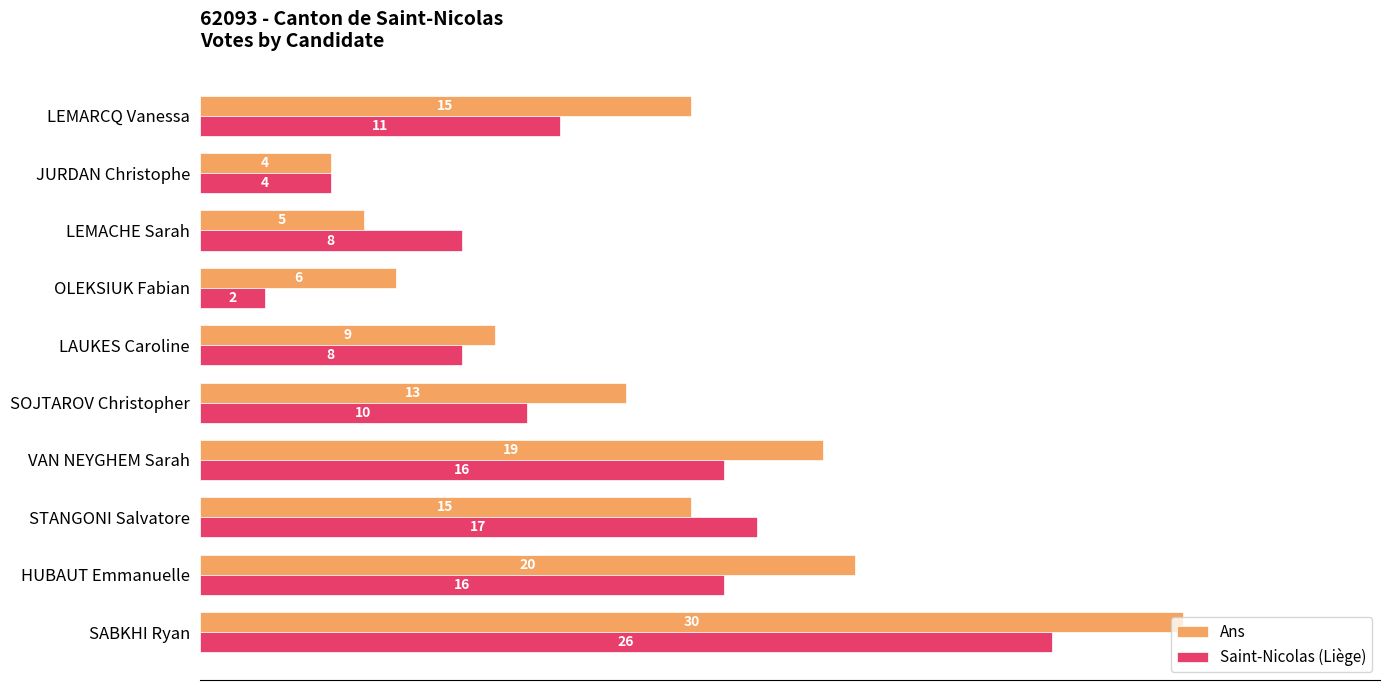

At which label does Saint-Nicolas (Liège) reach its minimum?

OLEKSIUK Fabian